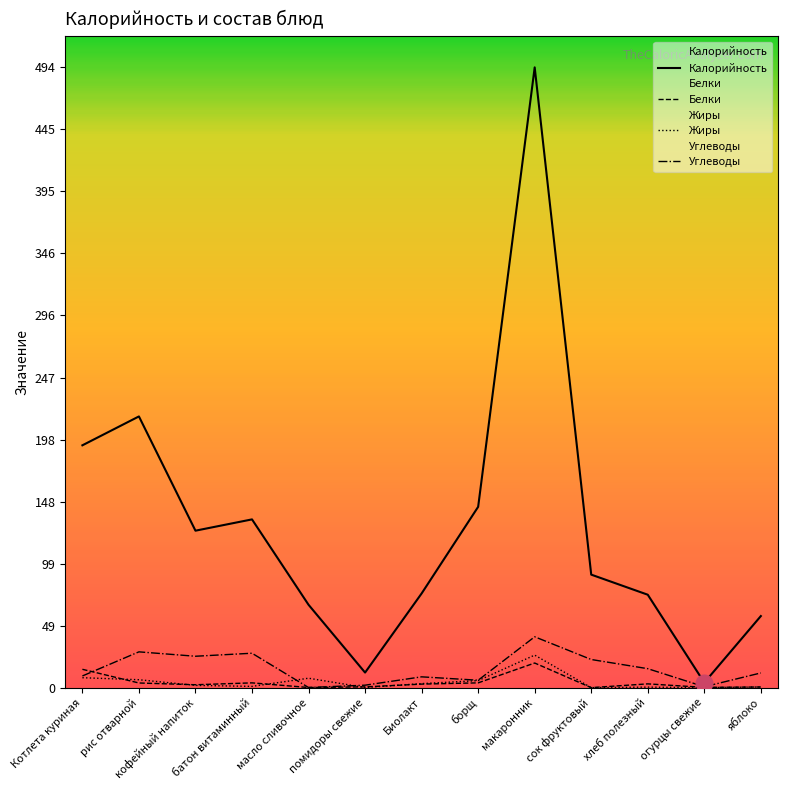

In Углеводы, how many points are higher than both neighbors (excluding endpoints)?

4